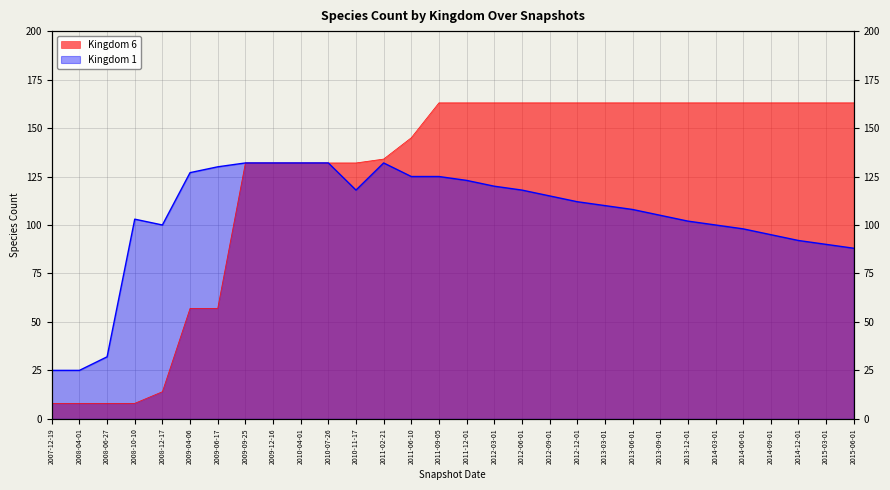

In 1, how many points are higher than both neighbors (excluding endpoints)?

2